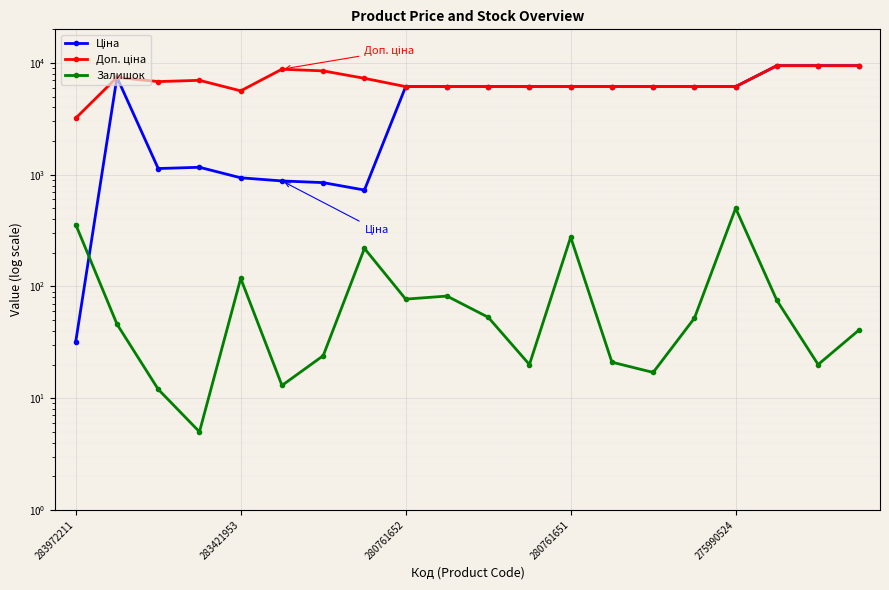

Reading right to left, what are all the values shown in this chart?

Ціна: 9458.9	9458.9	9458.9	6143.2	6143.2	6143.2	6143.2	6143.2	6143.2	6143.2	6143.2	6143.2	728.9	849.3	879.5	938.2	1165.6	1135.5	7436.2	32.0
Доп. ціна: 9458.9	9458.9	9458.9	6143.2	6143.2	6143.2	6143.2	6143.2	6143.2	6143.2	6143.2	6143.2	7288.6	8493.3	8794.5	5629.1	6993.4	6812.7	7436.2	3205.0
Залишок: 41.0	20.0	75.0	501.0	52.0	17.0	21.0	276.0	20.0	53.0	82.0	77.0	219.0	24.0	13.0	118.0	5.0	12.0	46.0	358.0